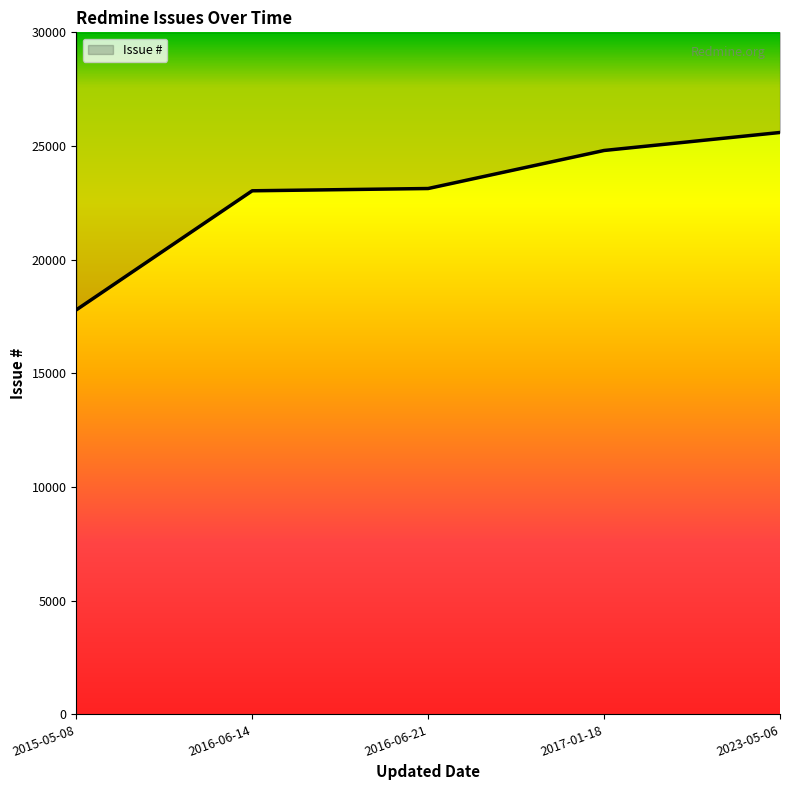

List the labels in order of value, smallest first.

2015-05-08, 2016-06-14, 2016-06-21, 2017-01-18, 2023-05-06